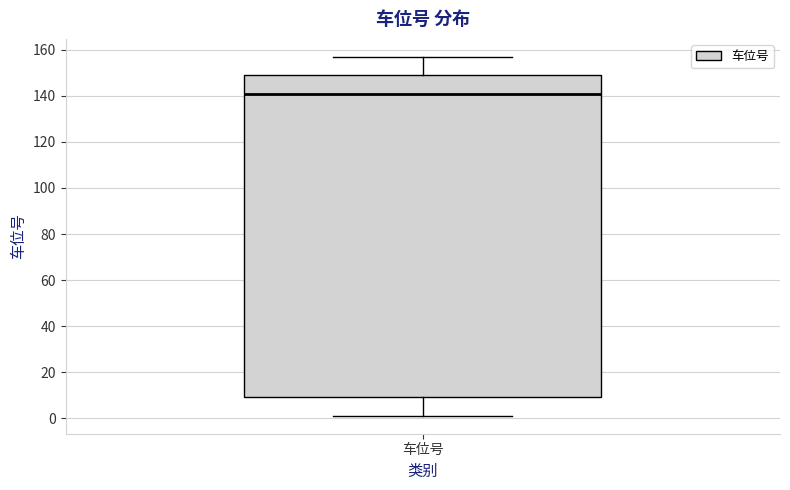

Where is the lower edge of the box for 车位号 on the y-axis? The values are not printed on the chart, so give them approximately, as read against the axis.

10